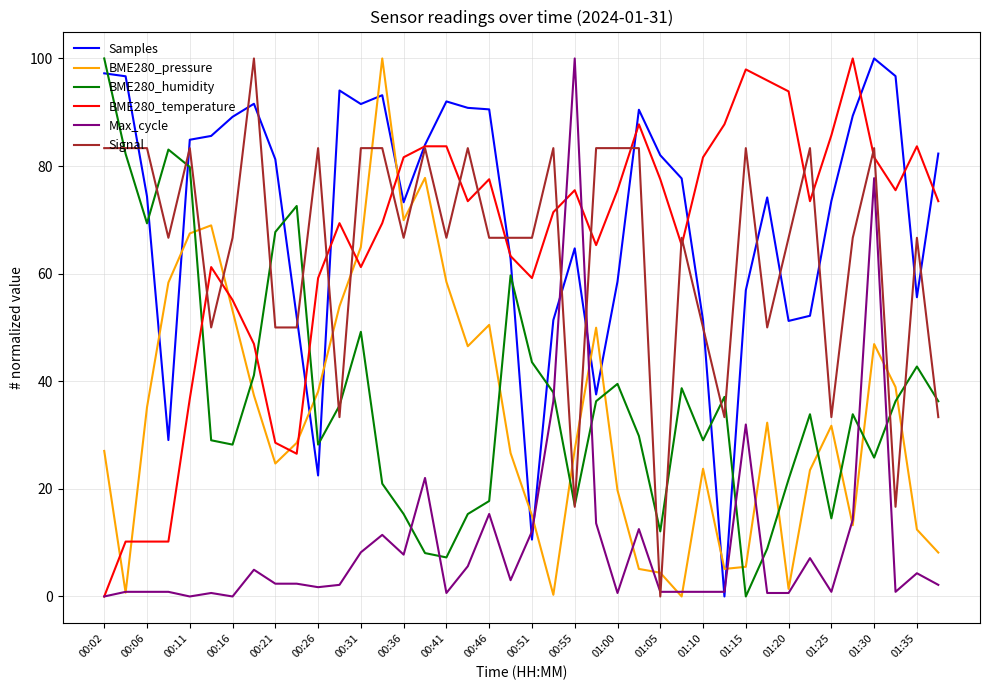

What is the greatest value displayed?

100.0